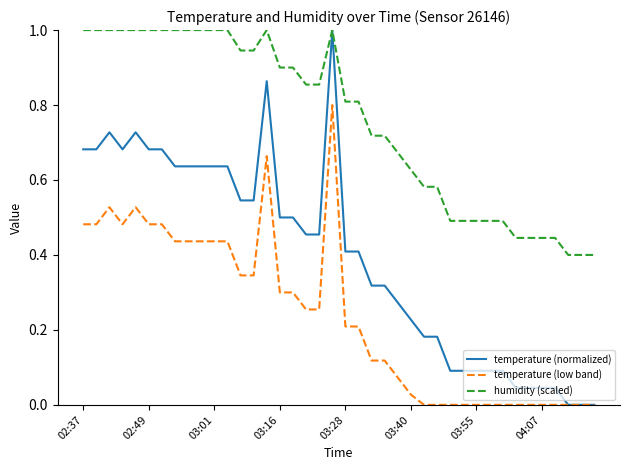

List the series in order of their overall mean, lowest first.

temperature (low band), temperature (normalized), humidity (scaled)